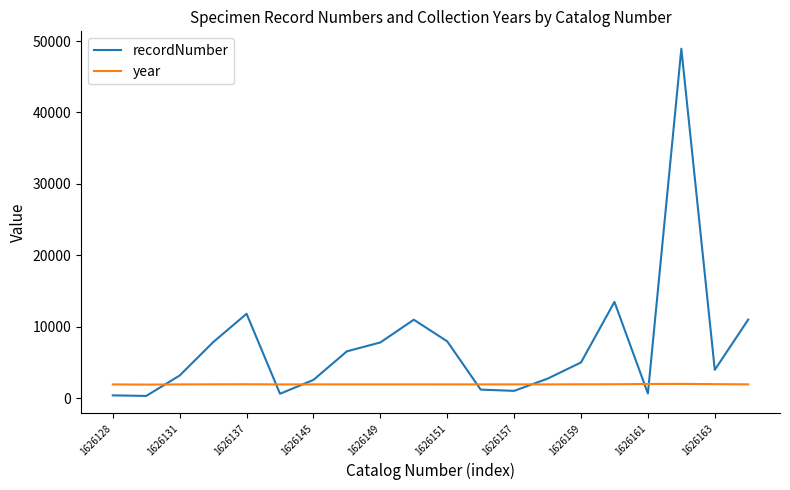

Which series has the largest total across all categories?

recordNumber